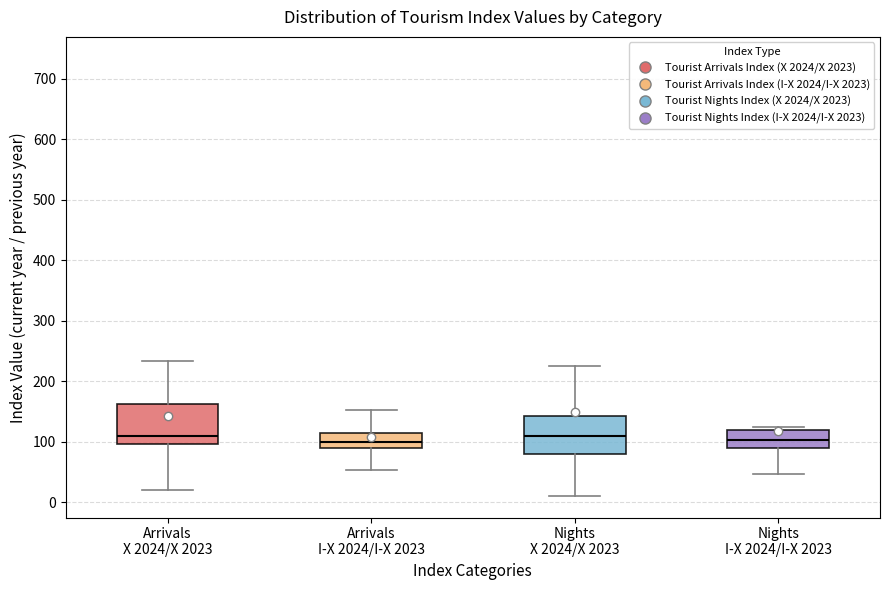

Where does the lower whisker of the box for Arrivals X 2024/X 2023 end on the y-axis? The values are not printed on the chart, so give them approximately, as read against the axis.

20